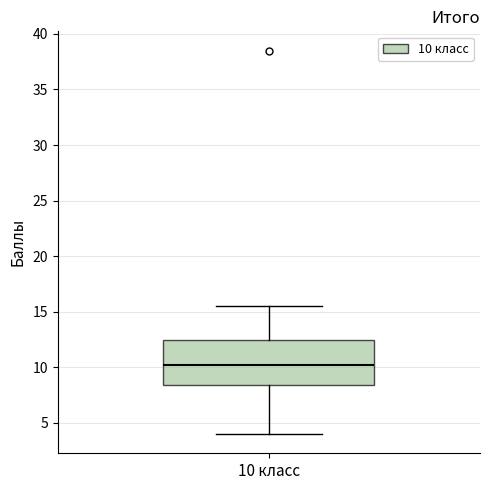

Read this box plot against the y-axis: the position of the median line, the range covered by the box, and the ends of both whiskers. The values are not printed on the chart, so give them approximately, as read against the axis.

median 10.0, box 8.5 to 12.5, whiskers 4.0 to 15.5